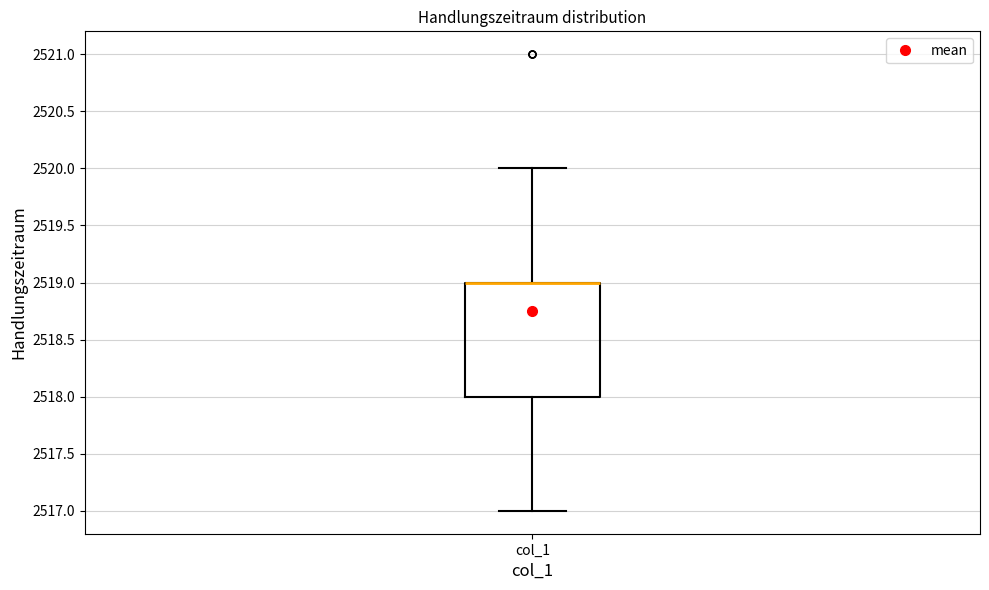

Read this box plot against the y-axis: the position of the median line, the range covered by the box, and the ends of both whiskers. The values are not printed on the chart, so give them approximately, as read against the axis.

median 2519 (drawn on the box's upper edge), box 2518 to 2519, whiskers 2517 to 2520